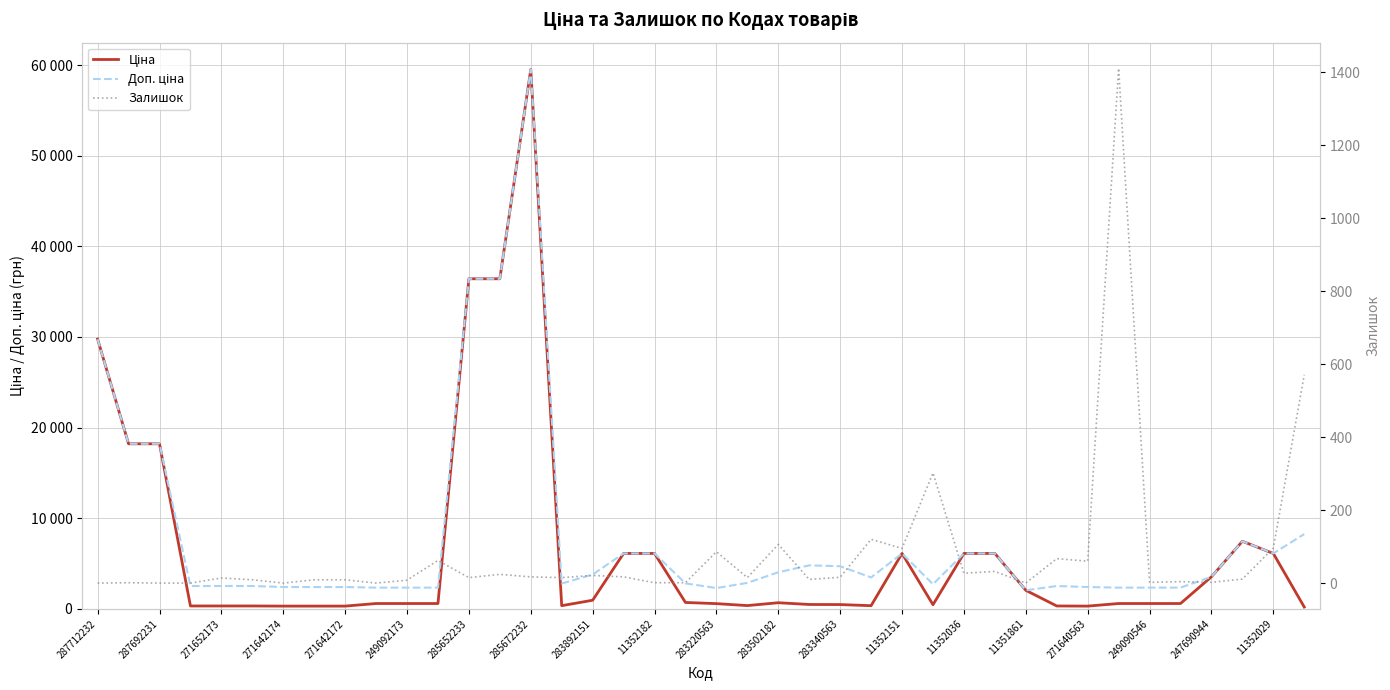

True or false: Доп. ціна has a value of 2716.4 at 27.

True